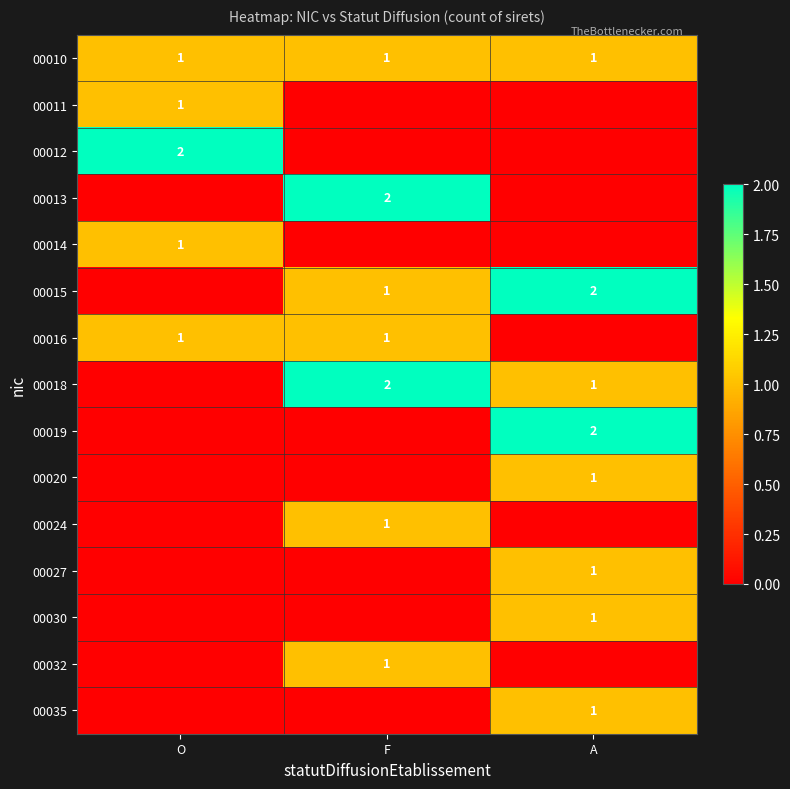

True or false: 00016 has a value of 1 at O.

True